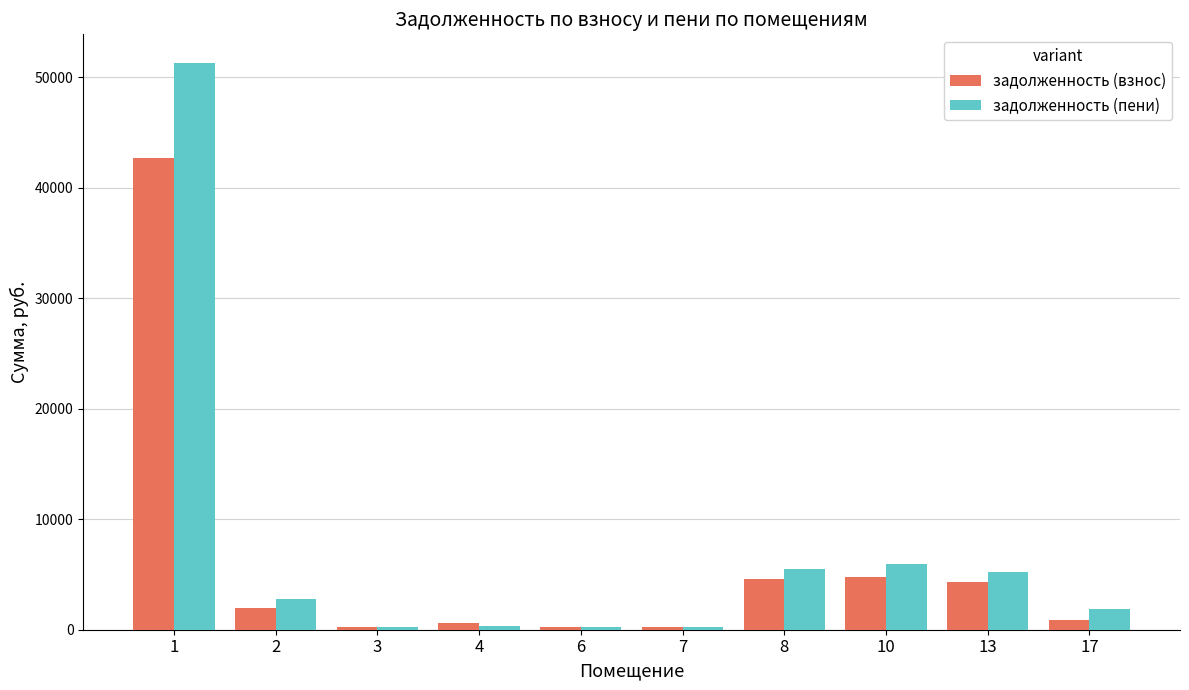

What is the average value of the задолженность (пени) series?

7375.9